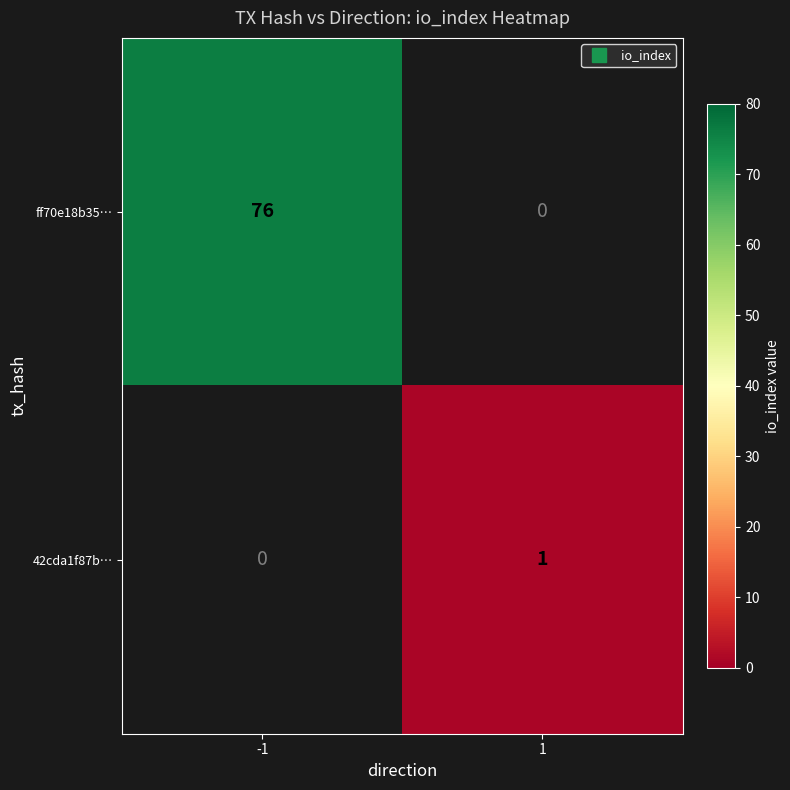

What is the minimum value shown in the chart?

1.0